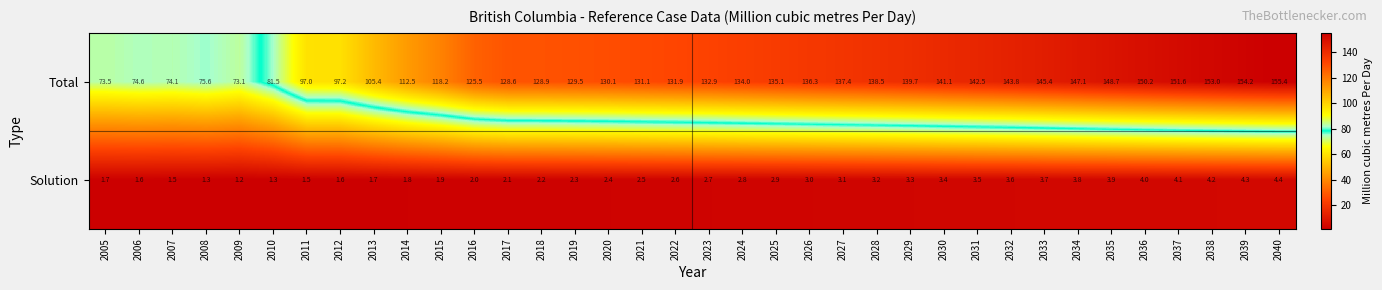

Which category has the lowest value across all series?

2009